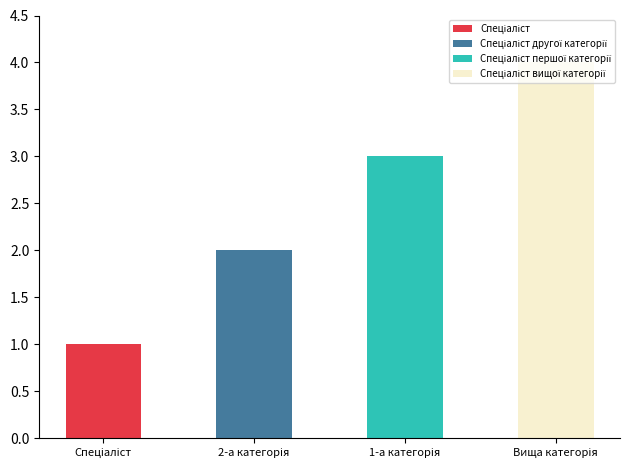

How many values are between 2 and 4?

3